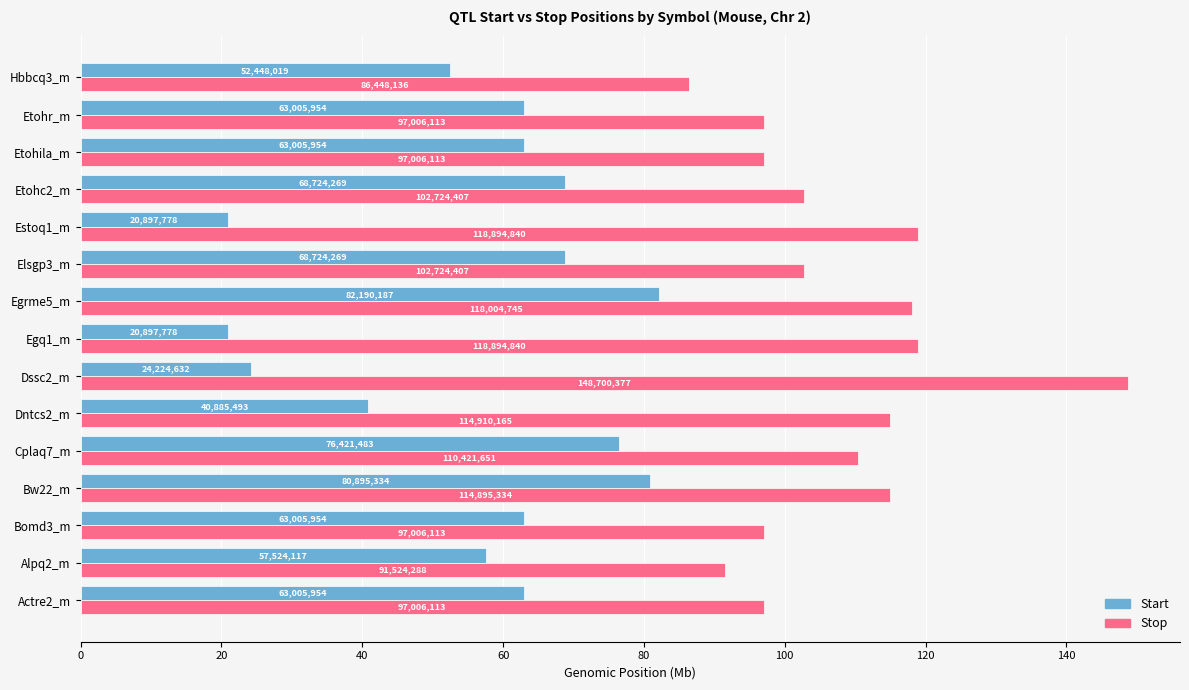

What are all the series names shown in the legend?

Start, Stop